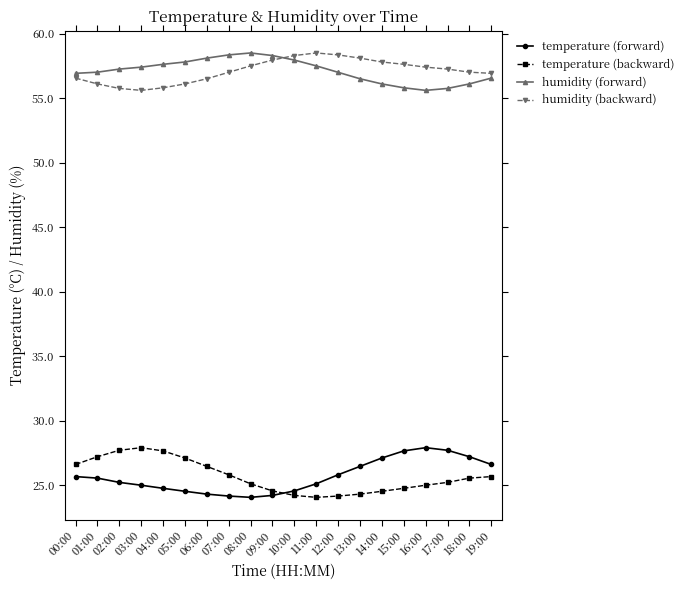

Is it true that temperature (forward) equals 27.9 at 16:00?

True